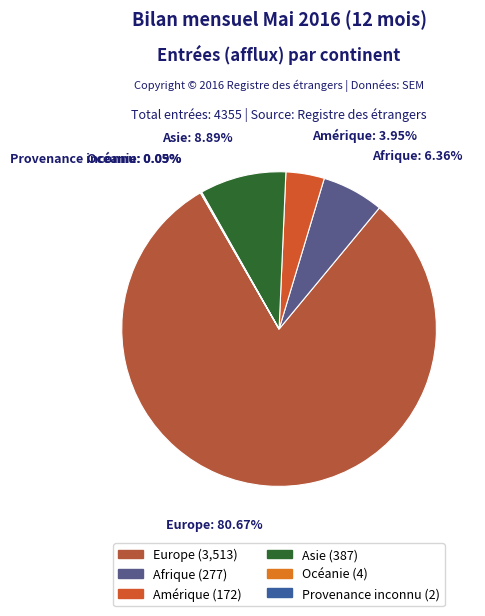

What is the change in value from Amérique to Océanie?

-168